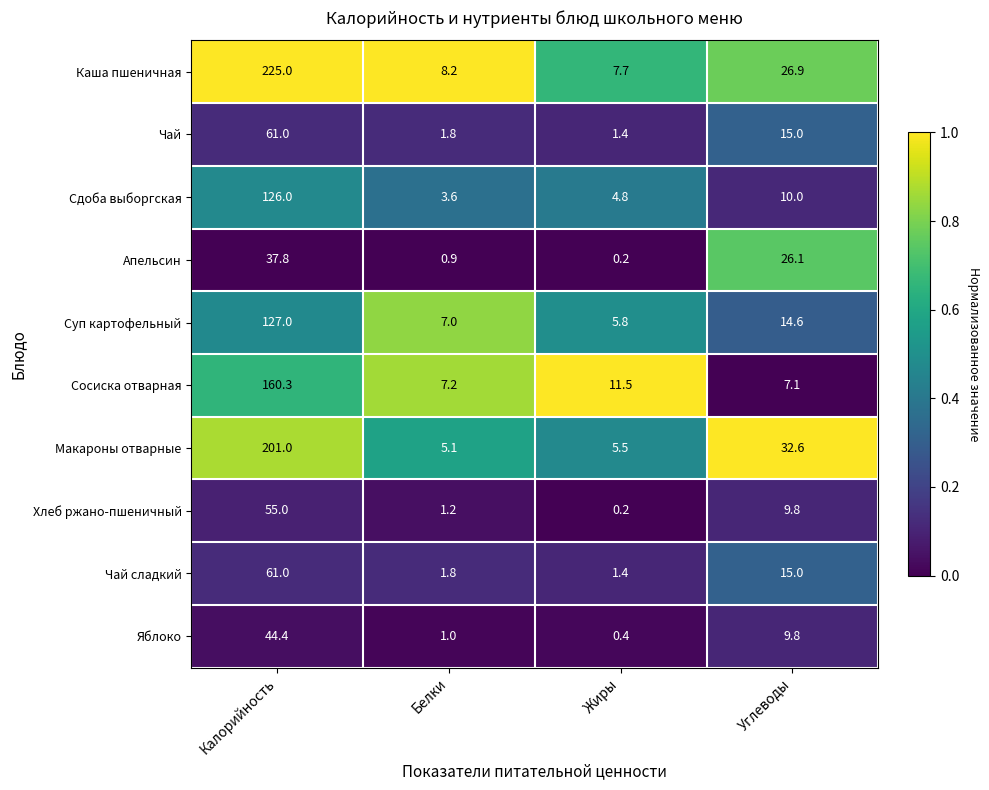

List the labels in order of Чай value, smallest first.

Жиры, Белки, Углеводы, Калорийность